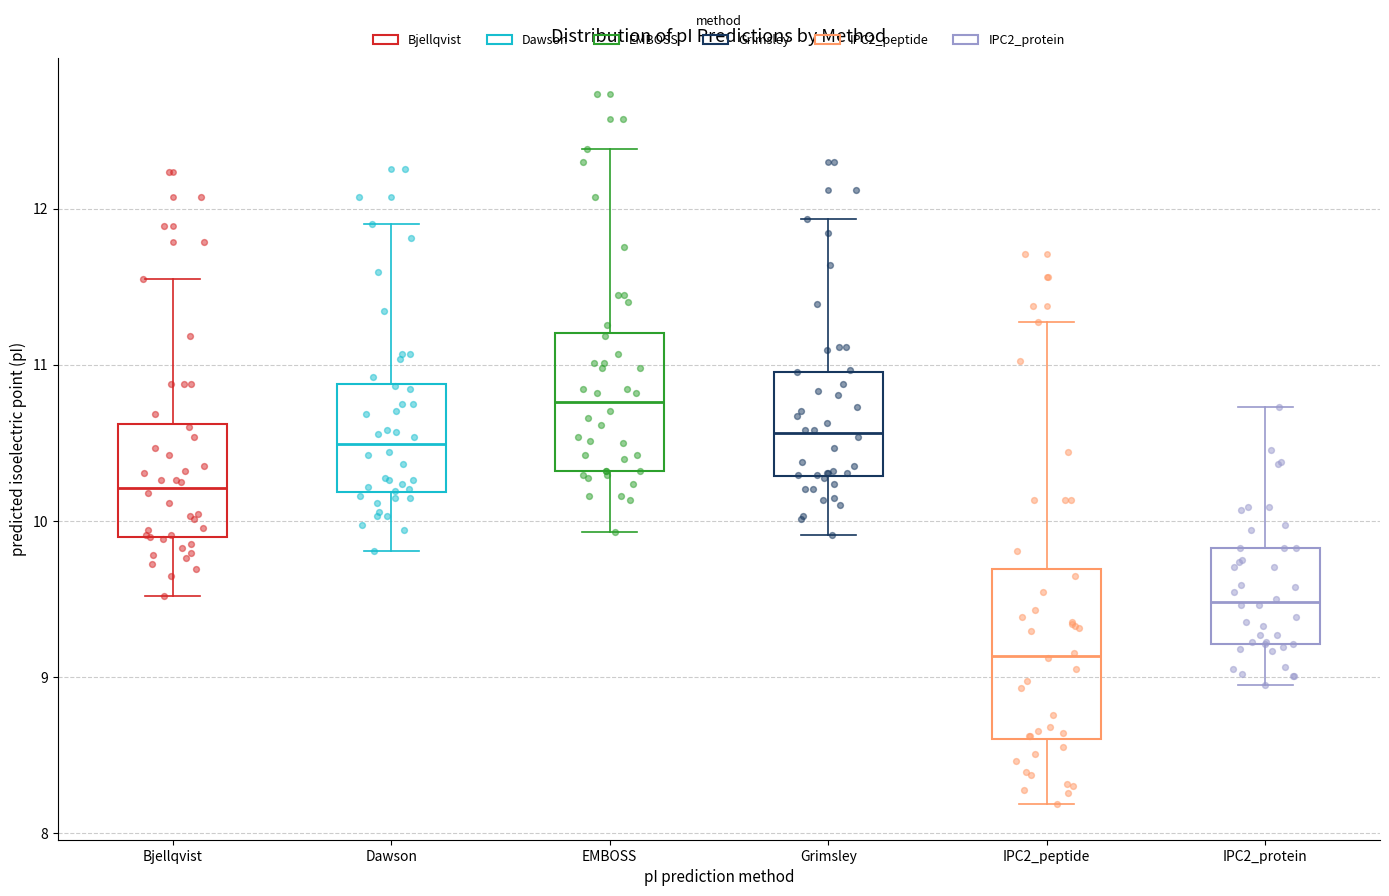

Which box's median line is the highest?

EMBOSS